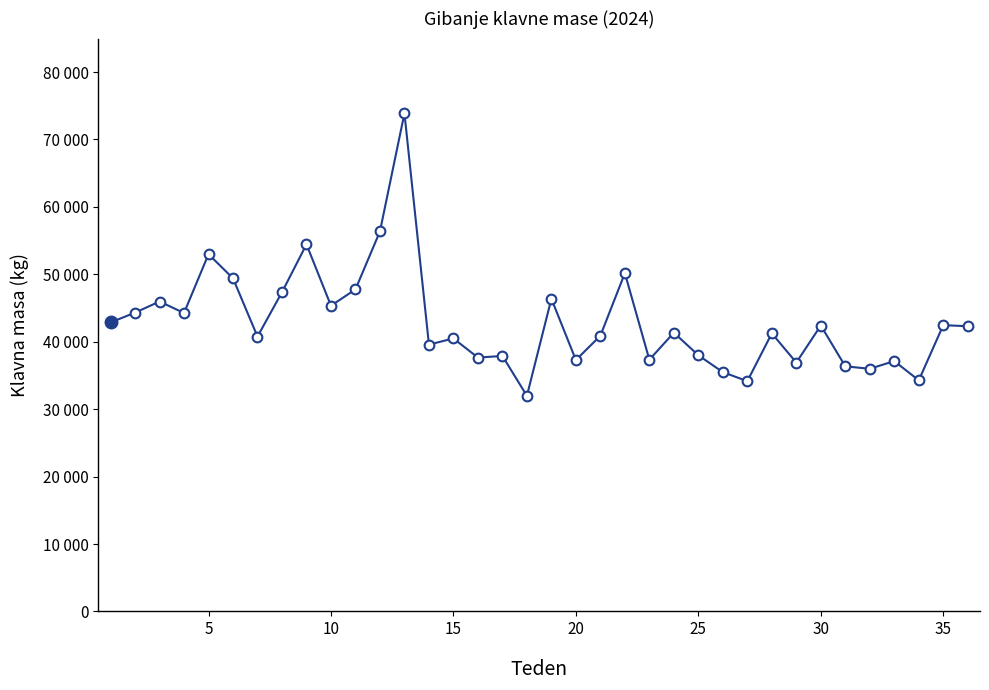

Does the chart have visible grid lines?

No